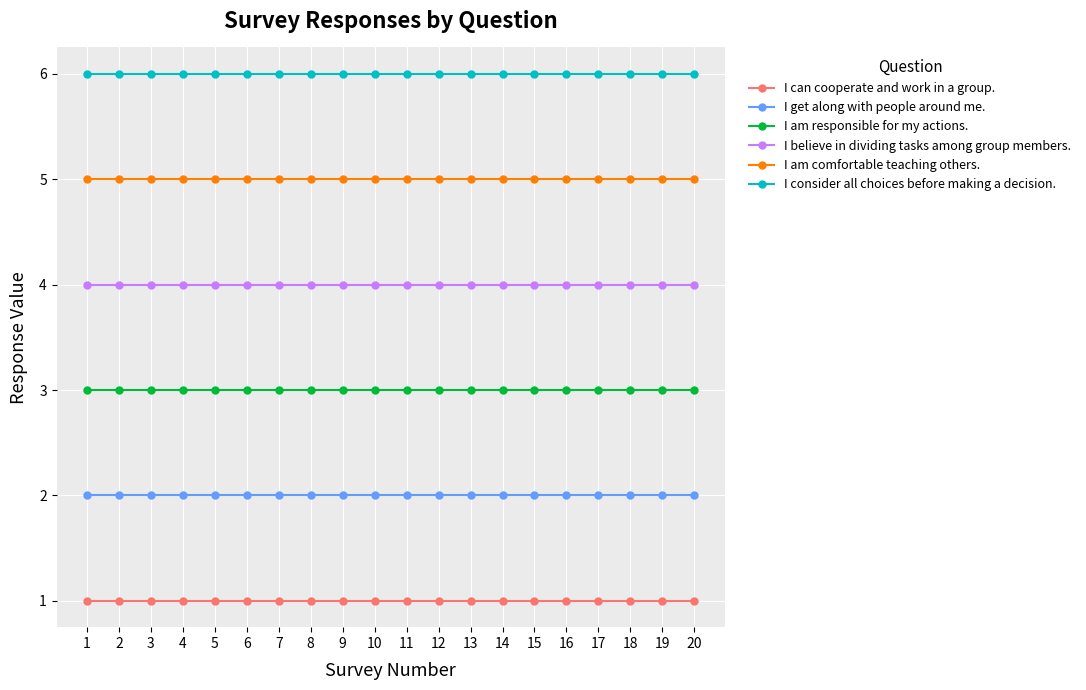

Rank the series by their maximum value, from lowest to highest.

I can cooperate and work in a group., I get along with people around me., I am responsible for my actions., I believe in dividing tasks among group members., I am comfortable teaching others., I consider all choices before making a decision.